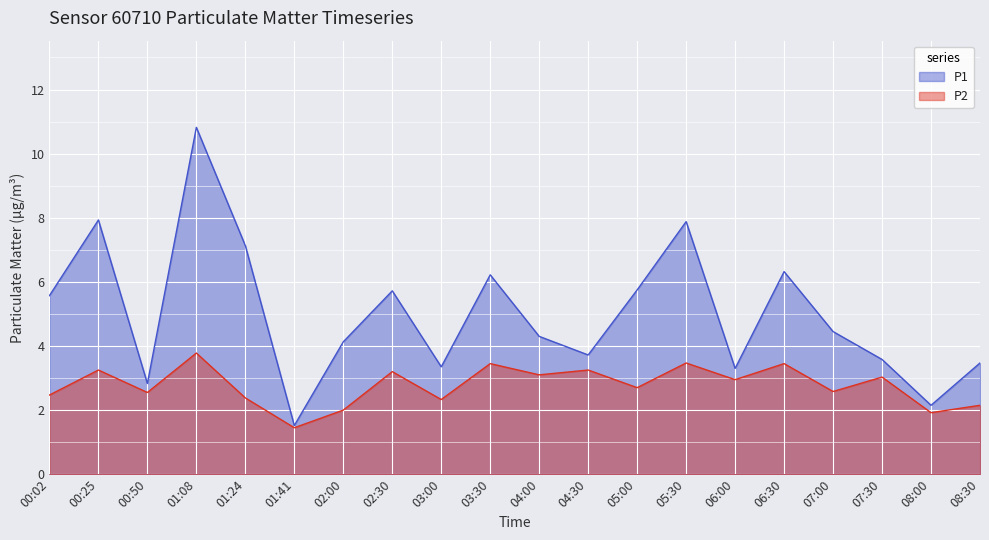

Reading right to left, transcribe all the data shown in this chart.

P1: 08:30=3.5	08:00=2.1	07:30=3.6	07:00=4.5	06:30=6.3	06:00=3.3	05:30=7.9	05:00=5.8	04:30=3.7	04:00=4.3	03:30=6.2	03:00=3.4	02:30=5.7	02:00=4.1	01:41=1.5	01:24=7.1	01:08=10.8	00:50=2.8	00:25=7.9	00:02=5.6
P2: 08:30=2.1	08:00=1.9	07:30=3.0	07:00=2.6	06:30=3.5	06:00=3.0	05:30=3.5	05:00=2.7	04:30=3.2	04:00=3.1	03:30=3.5	03:00=2.3	02:30=3.2	02:00=2.0	01:41=1.4	01:24=2.4	01:08=3.8	00:50=2.5	00:25=3.2	00:02=2.5